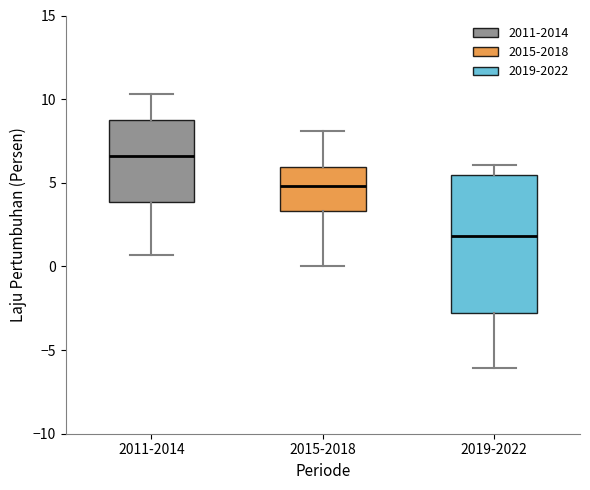

Which box's median line is the lowest?

2019-2022